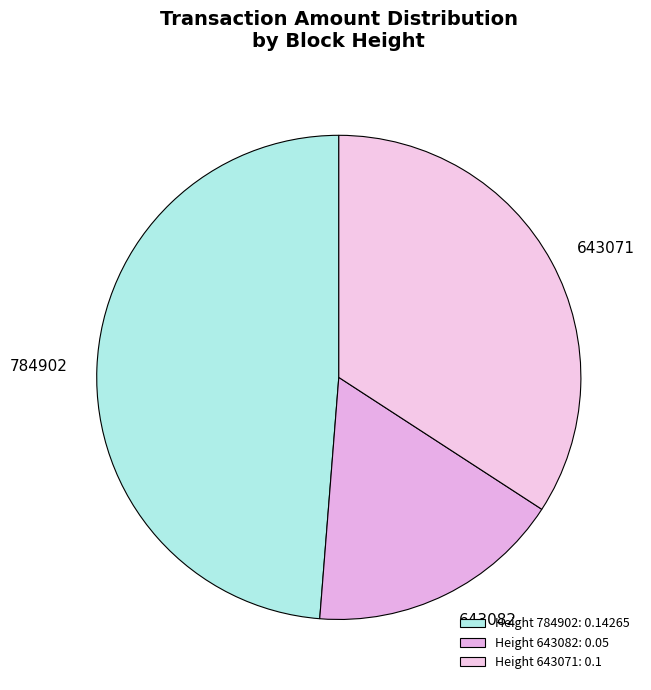

What is the smallest slice in the pie chart?

643082